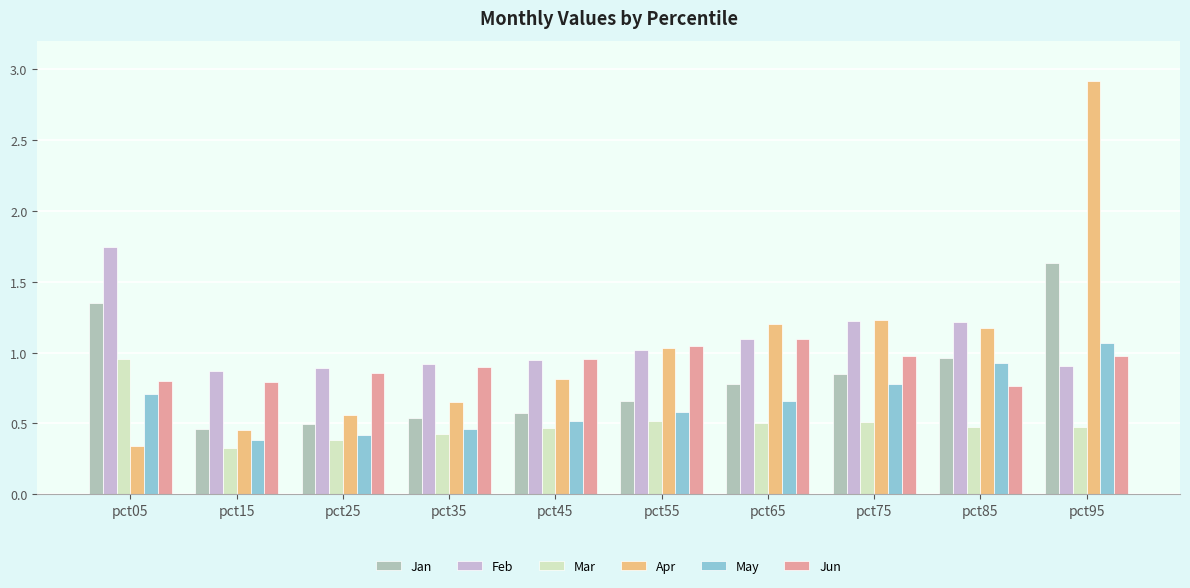

The value of Mar at pct25 is 0.5. True or false?

False